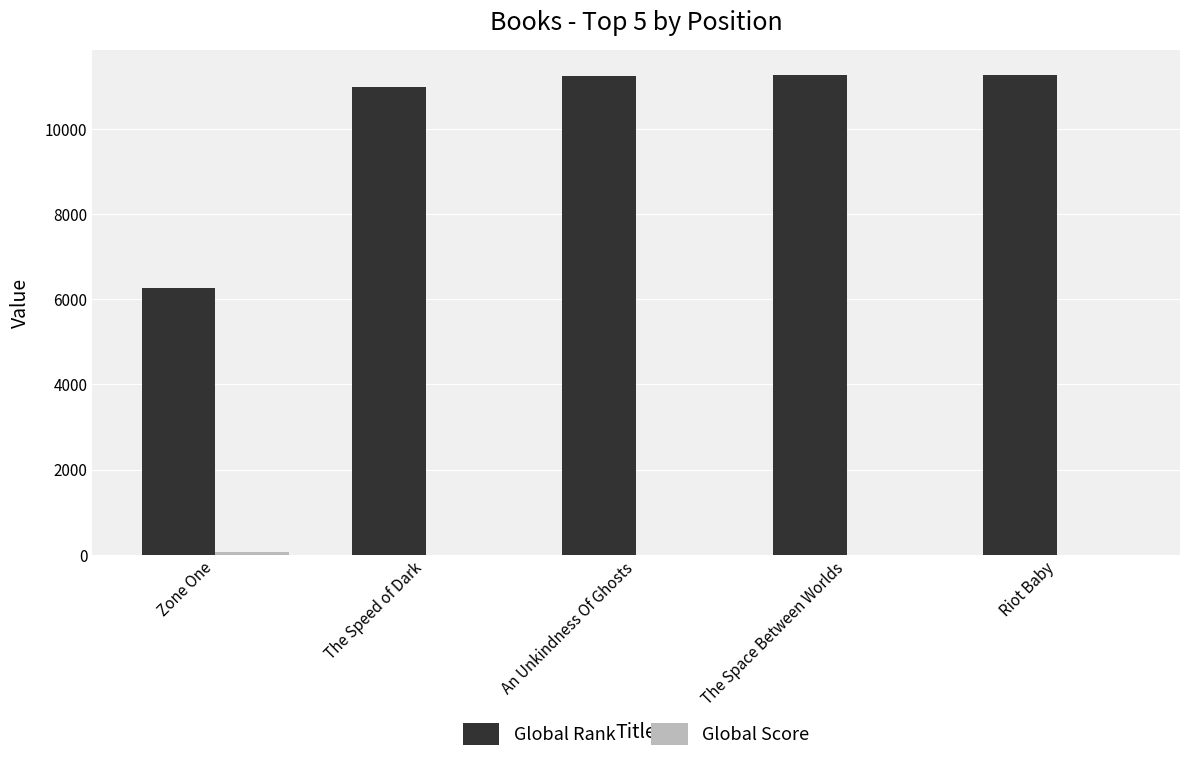

What is the maximum value shown in the chart?

11286